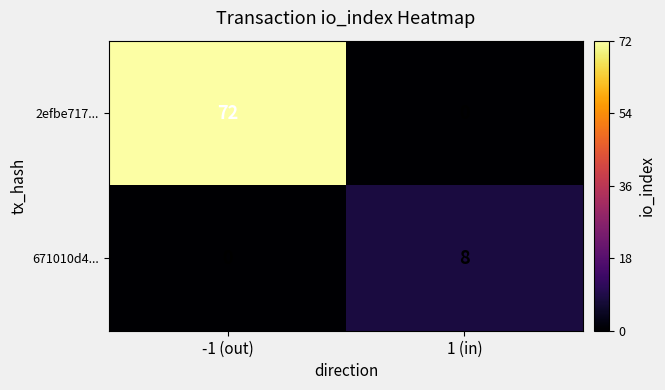

True or false: 671010d4... has a value of 0 at -1 (out).

True